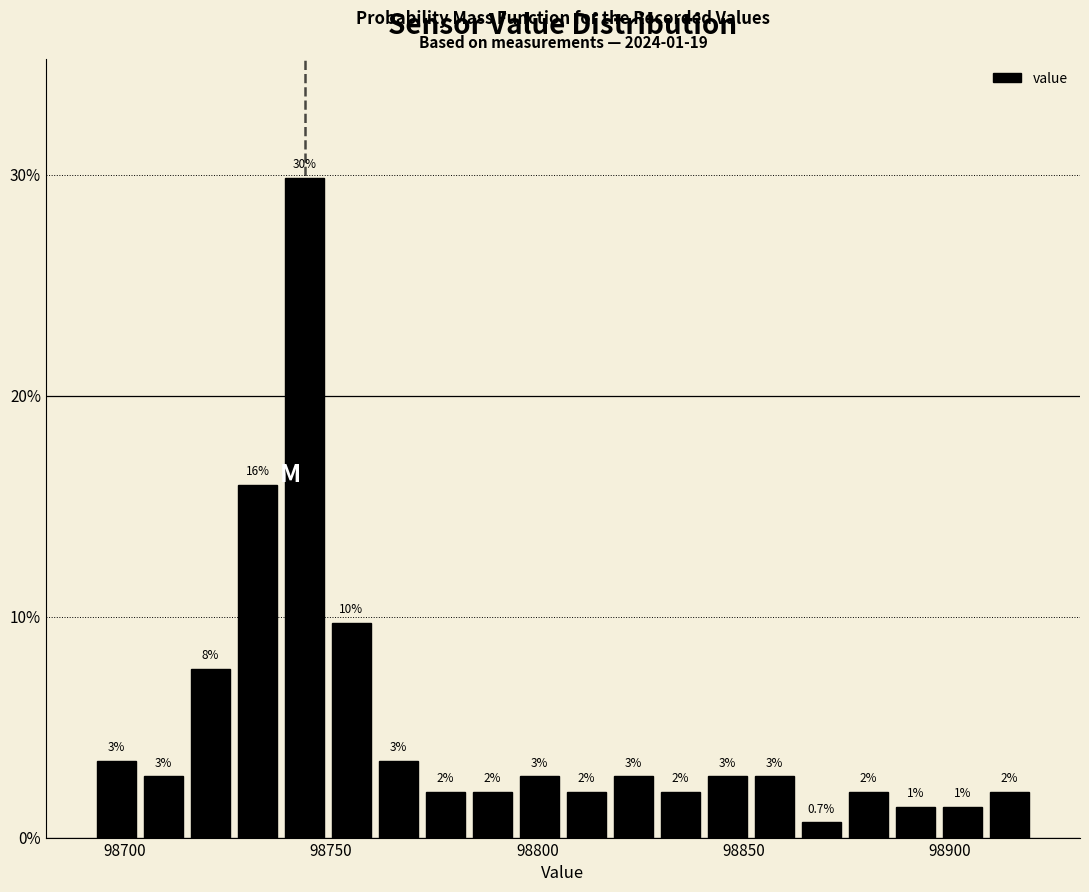

Read against the x-axis, roughly where is the centre of the tallest bar?

98745